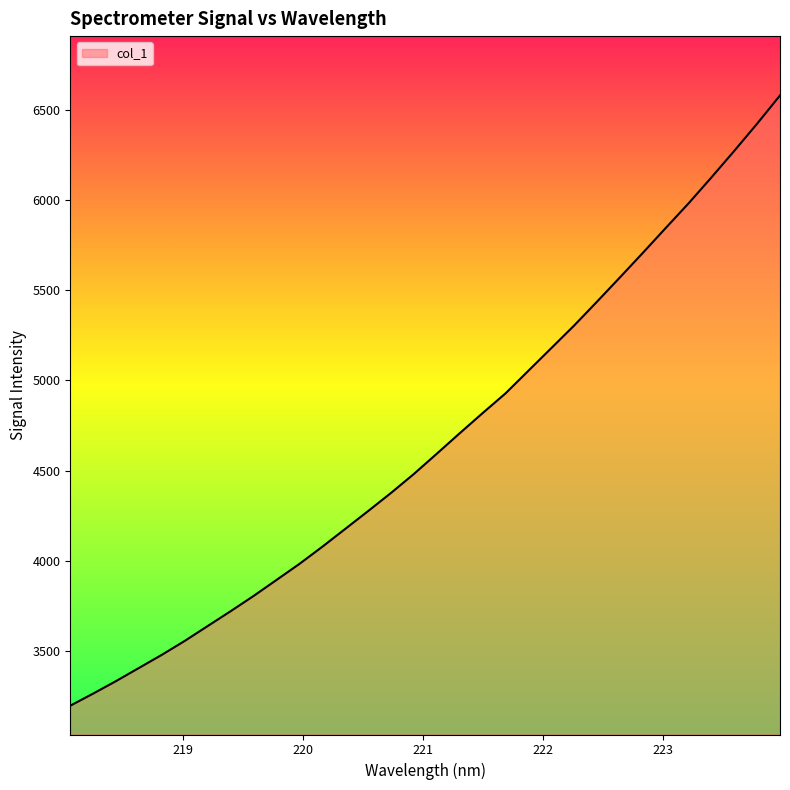

What is the maximum value shown in the chart?

6580.1